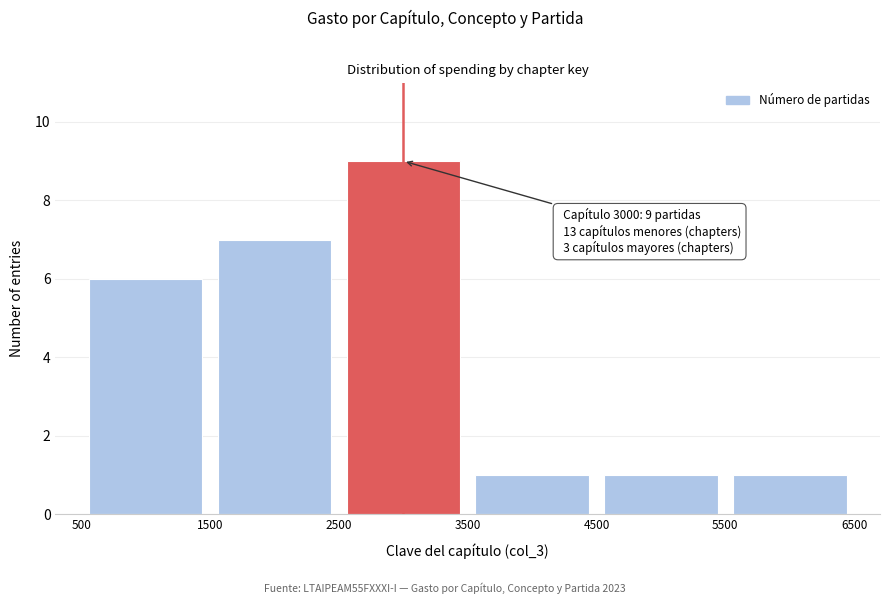

Over which range of the x-axis is the bar tallest?

2500 to 3500